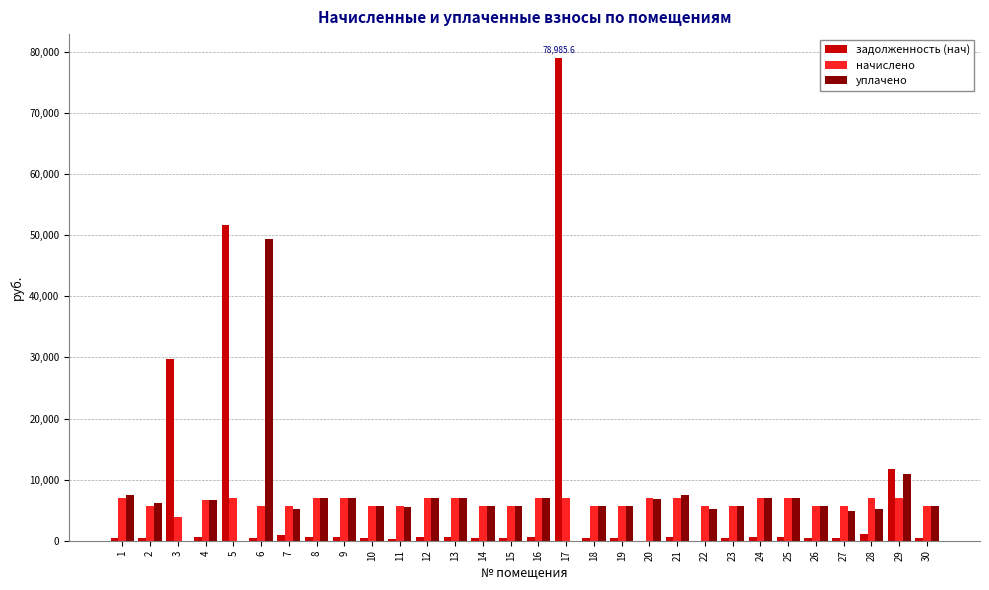

At which category is the sum across all series the highest?

17